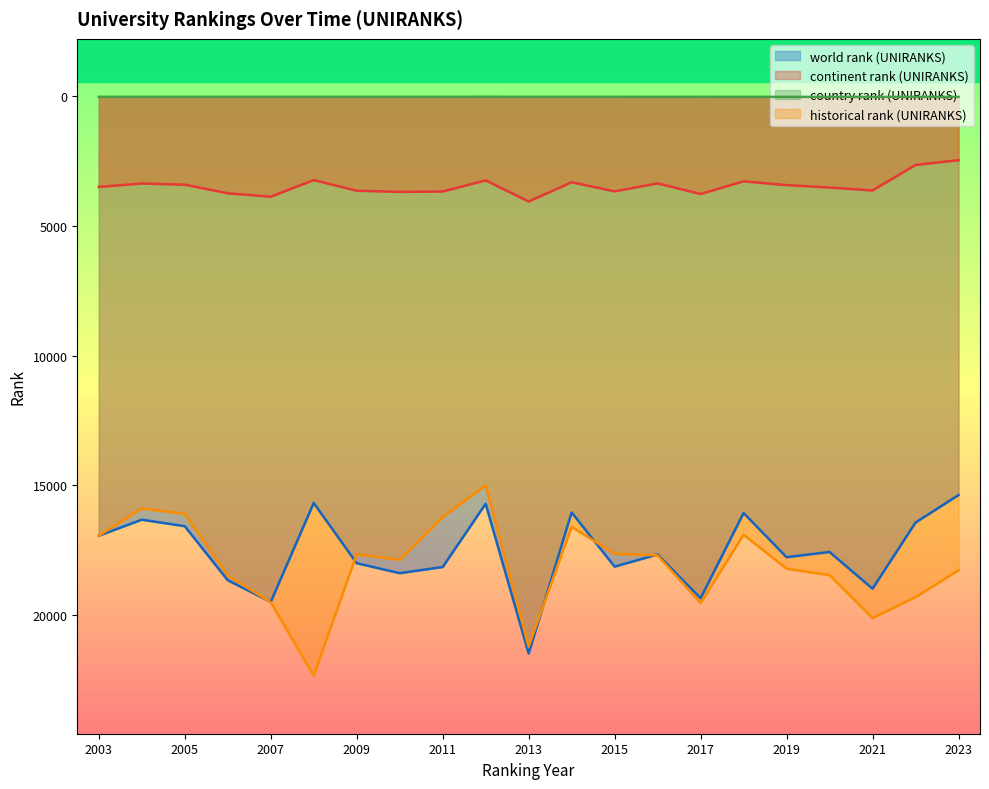

How many series are shown in this chart?

4